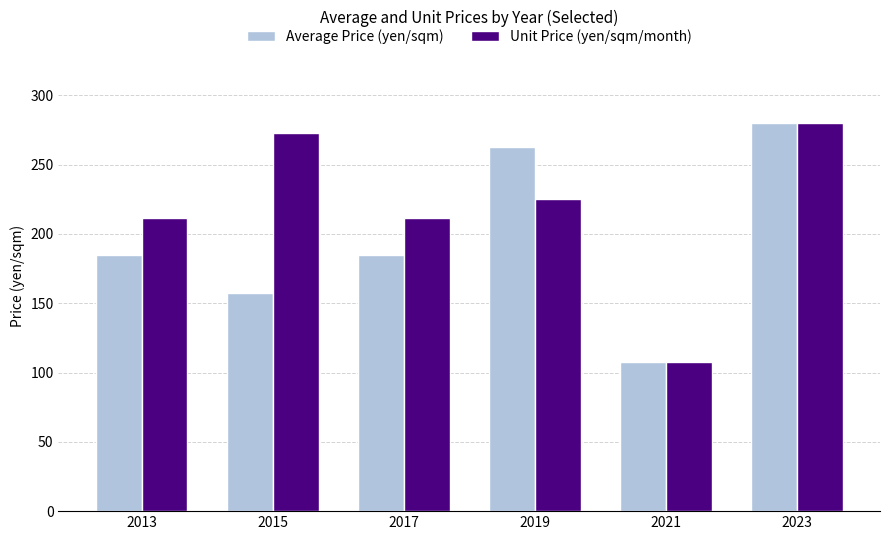

What is the highest value of the Unit Price (yen/sqm/month) series?

280.0